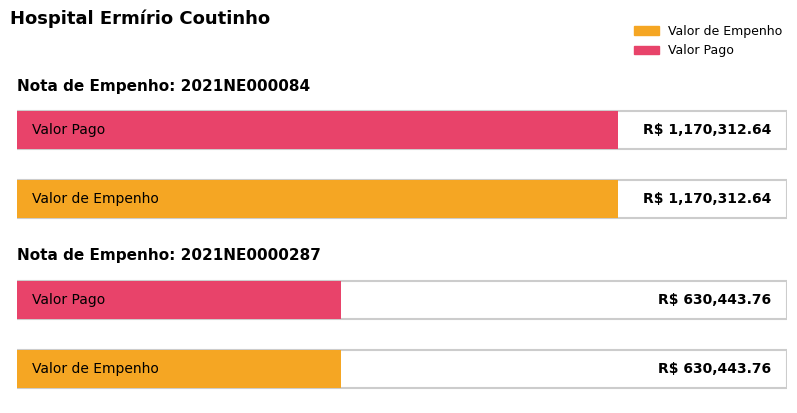

What is the difference between the Valor de Empenho values at 2021NE0000287 and 2021NE000084?

539868.9